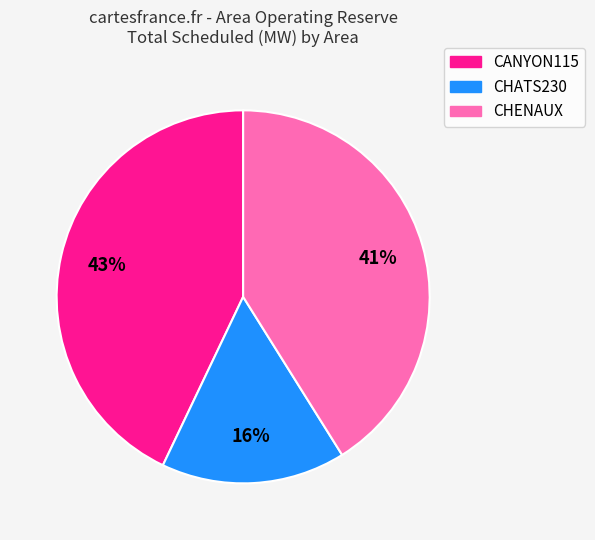

What percentage is the CHATS230 slice, to the nearest percent?

16%